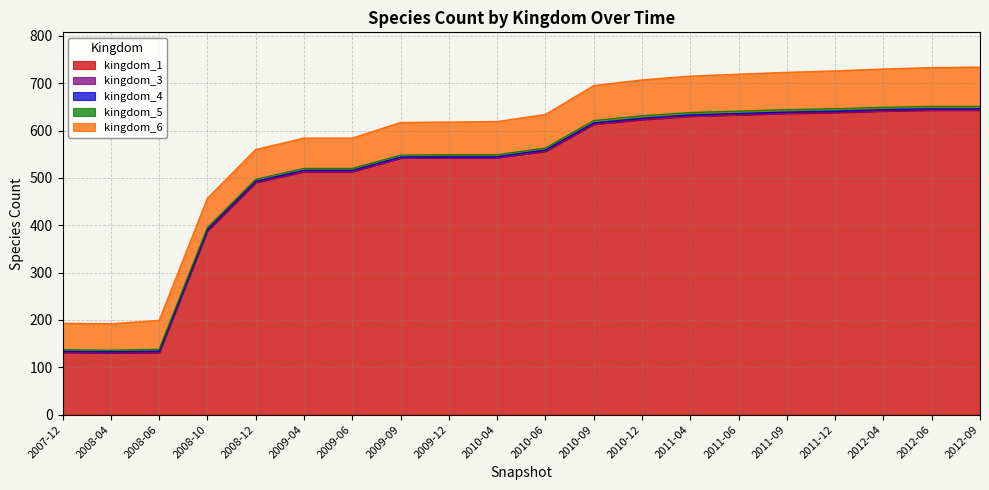

Reading left to right, what are all the values shown in this chart?

kingdom_1: 132	131	131	388	490	513	513	542	543	543	556	613	623	630	633	636	638	641	643	643
kingdom_3: 0	0	1	1	1	1	1	0	0	0	1	1	1	1	1	1	1	1	1	1
kingdom_4: 2	2	2	2	2	2	2	2	2	2	2	2	2	2	2	2	2	2	2	2
kingdom_5: 3	3	4	4	4	4	4	4	4	4	4	5	5	5	5	5	5	5	5	5
kingdom_6: 56	56	61	62	63	64	64	69	69	70	71	74	76	77	78	79	80	81	82	83